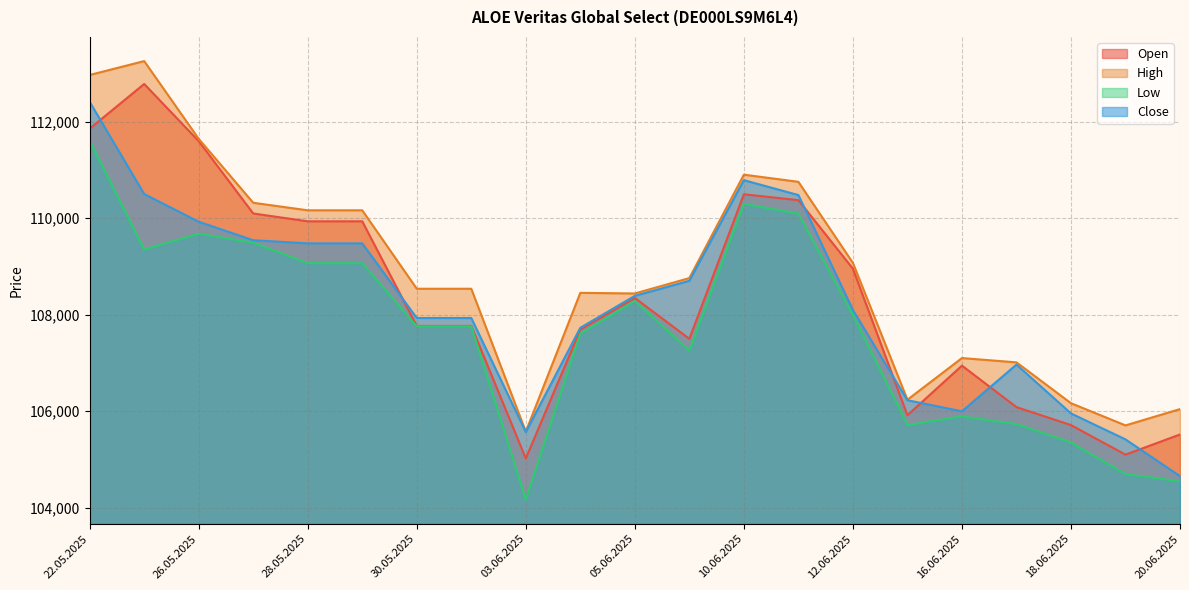

True or false: Low and Close intersect in this chart.

False